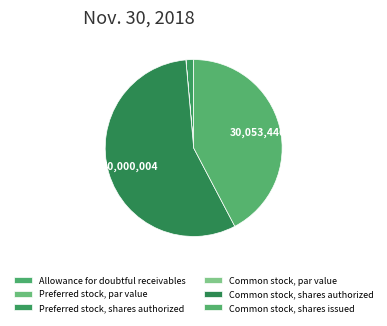

Between Preferred stock, par value and Common stock, par value, which is larger?

Preferred stock, par value